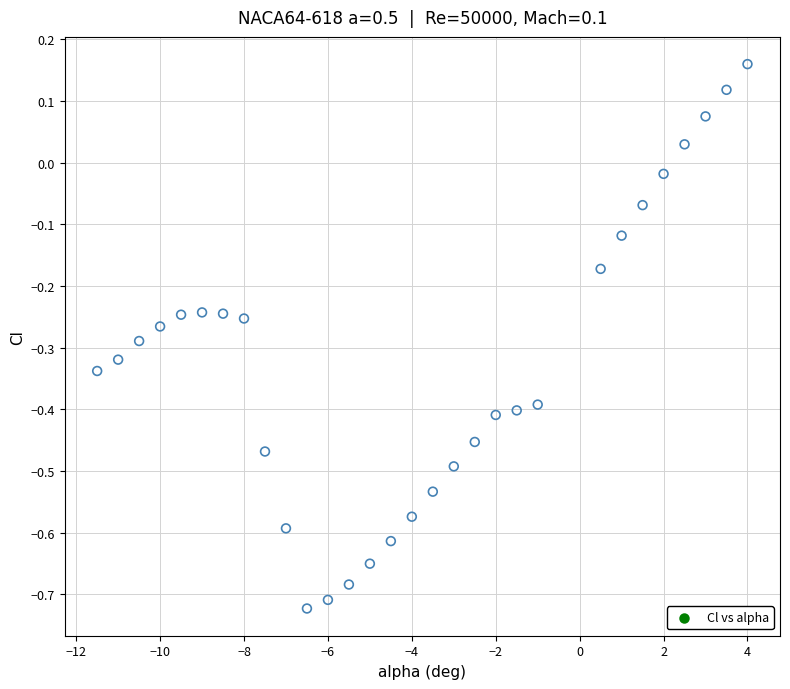

What is the range of Y values (max minus min)?

0.9